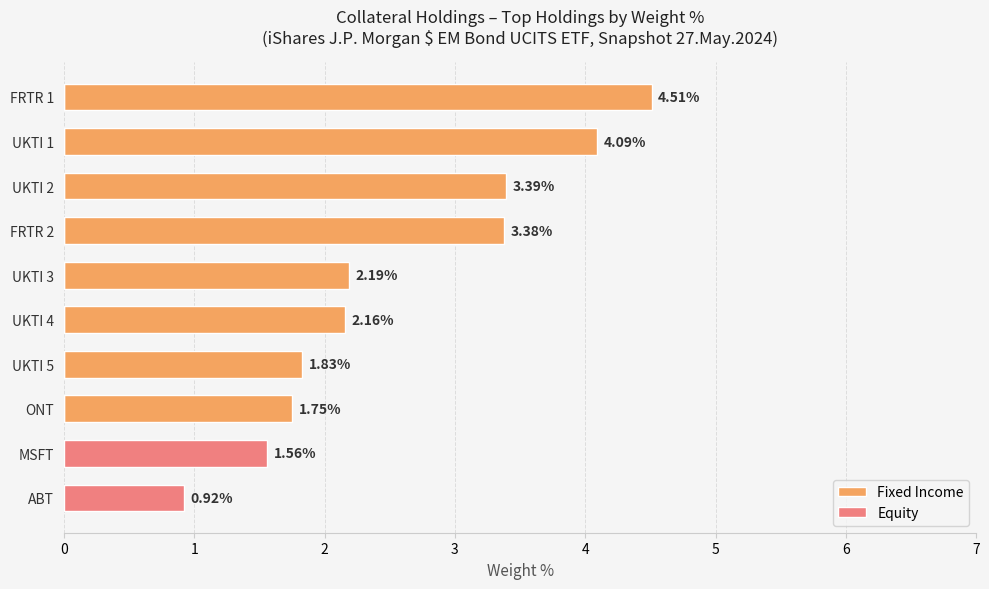

Between ABT and MSFT, which is larger?

ABT